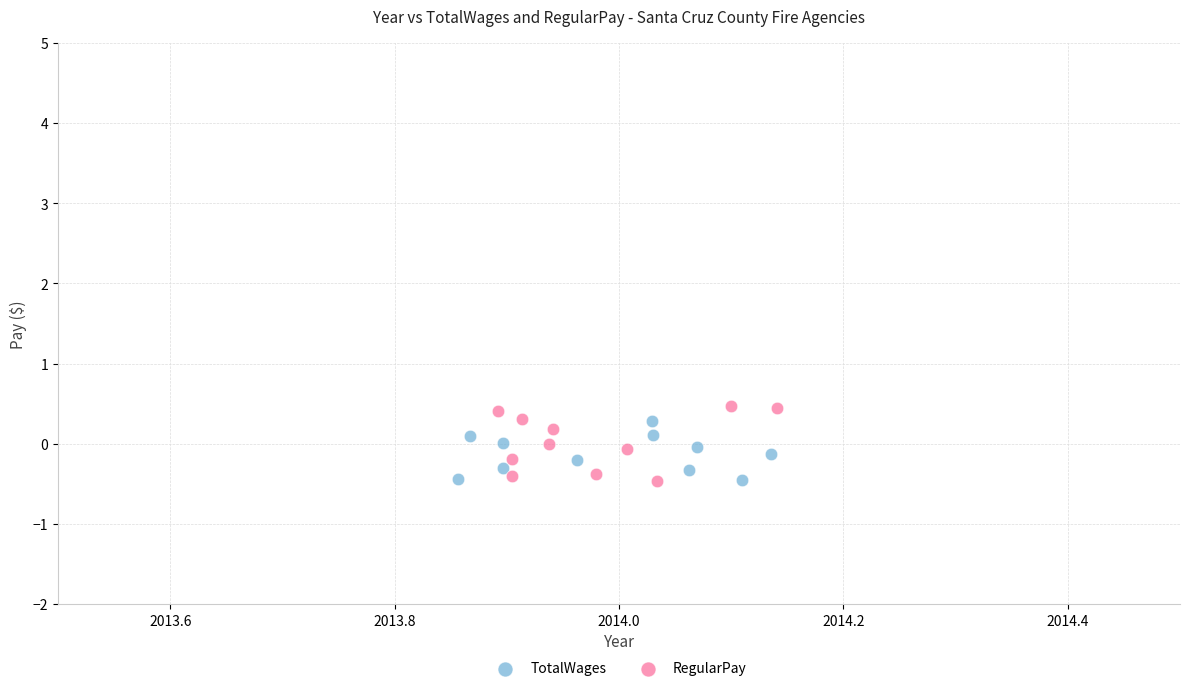

Which series has the widest spread of Y values?

RegularPay